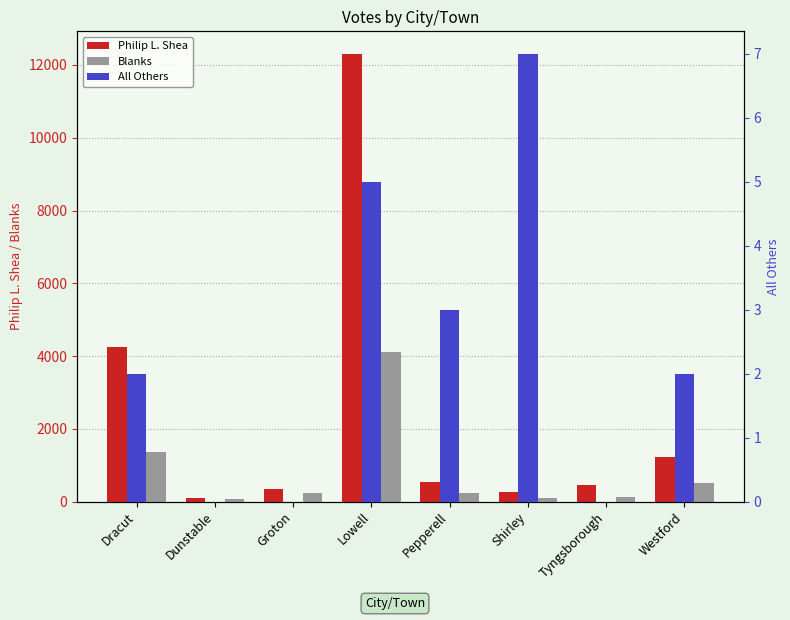

What is the label of the 2nd bar from the left?

Dunstable